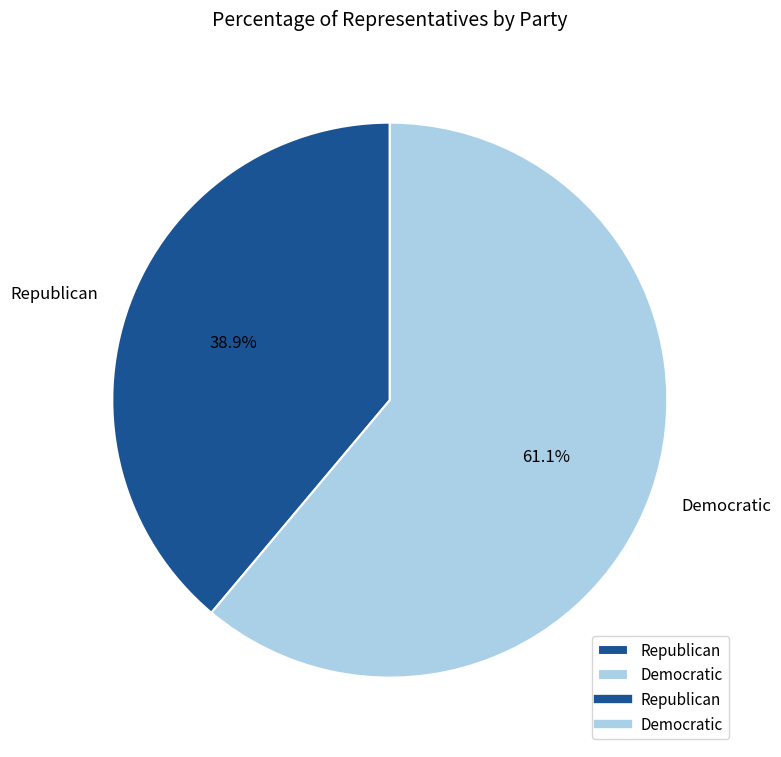

Do Democratic and Republican together represent more than half of the pie?

Yes